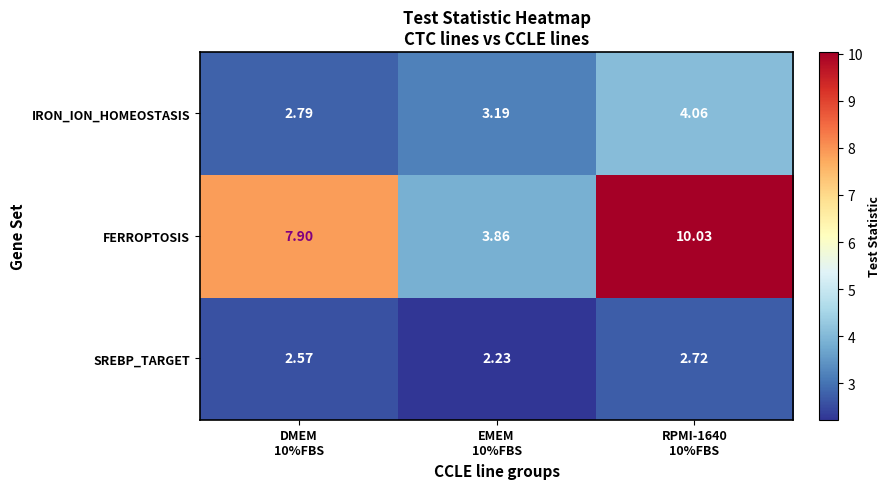

Which series has the largest range (max minus min)?

FERROPTOSIS